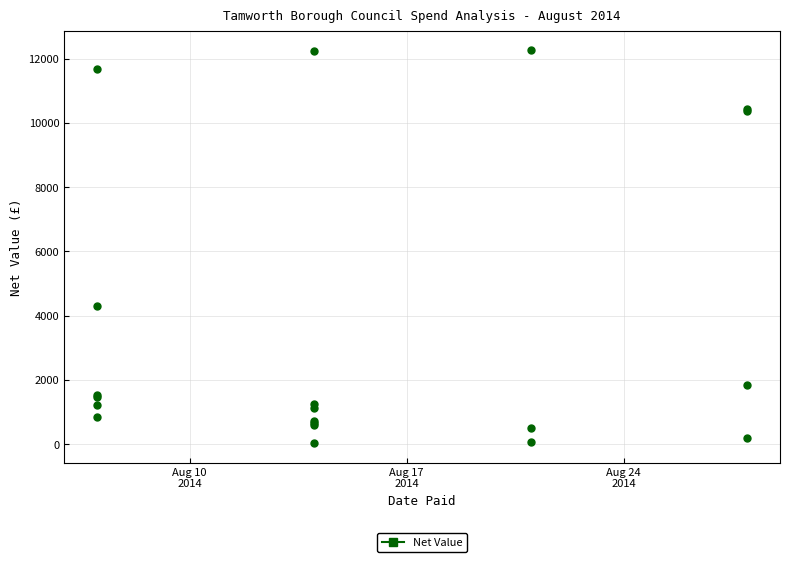

What Y value in the scatter plot is closest to 6151?

4307.8